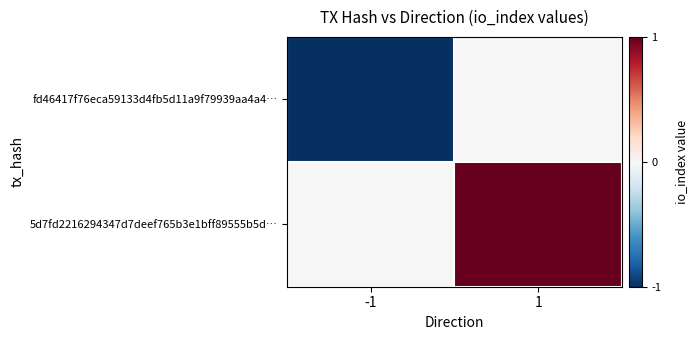

Between -1 and 1, which series saw the biggest shift?

fd46417f76eca59133d4fb5d11a9f79939aa4a4…